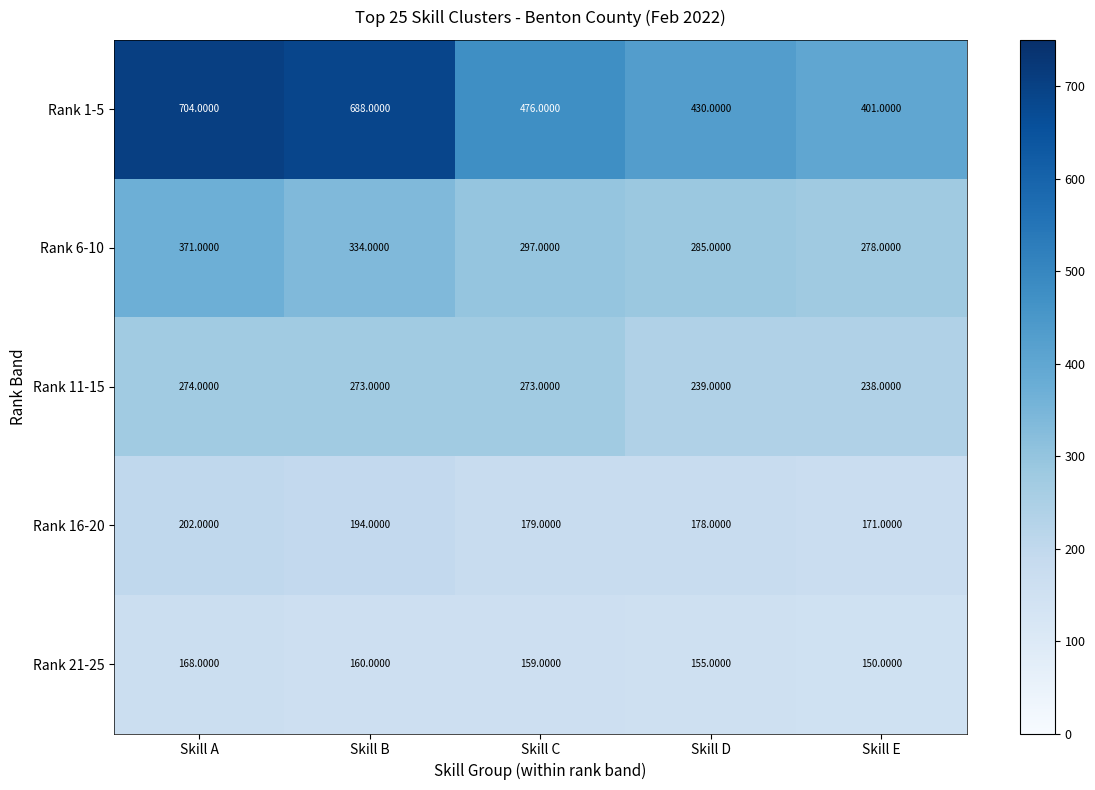

Which label corresponds to the largest value in the chart?

Skill A